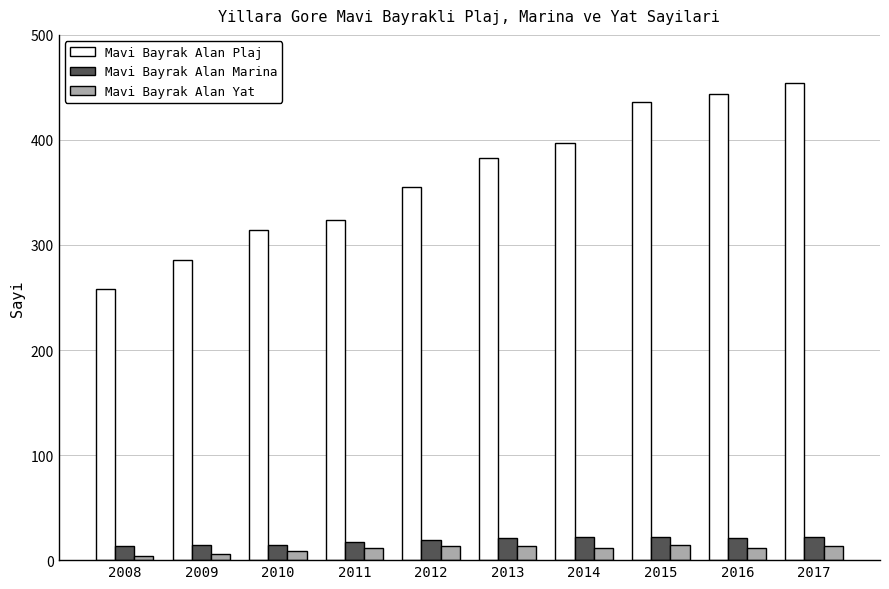

What is the spread (max minus min) of values at 2015?

422